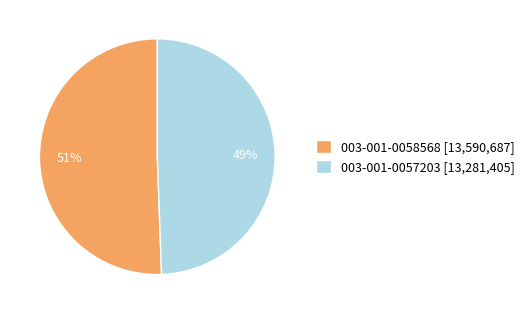

Is 003-001-0057203 the majority of the pie?

No